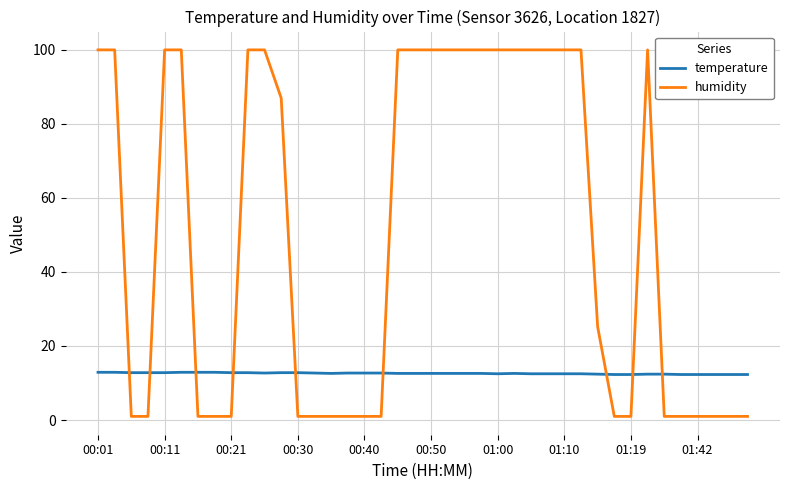

Which series has the largest range (max minus min)?

humidity